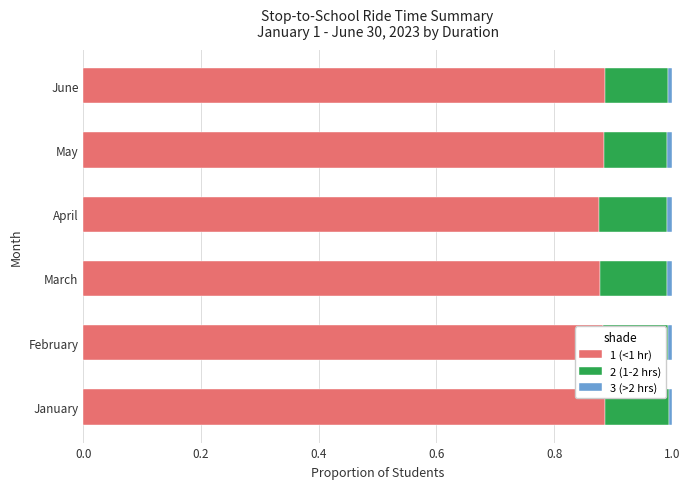

List the series in order of their peak value, lowest first.

3 (>2 hrs), 2 (1-2 hrs), 1 (<1 hr)